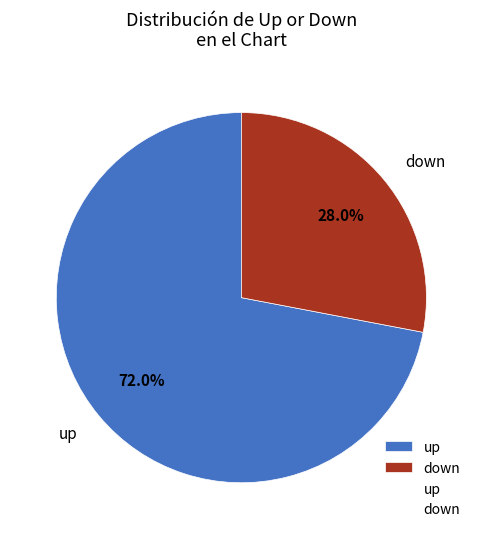

To the nearest percent, what is the combined percentage of up and down?

100%